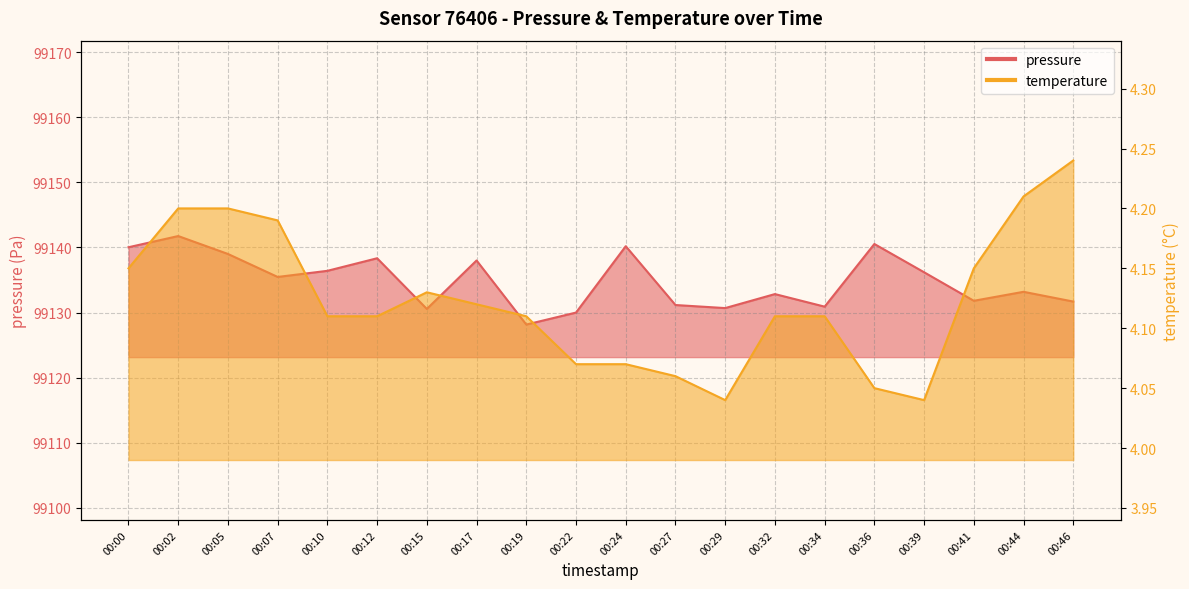

True or false: temperature and pressure intersect in this chart.

False